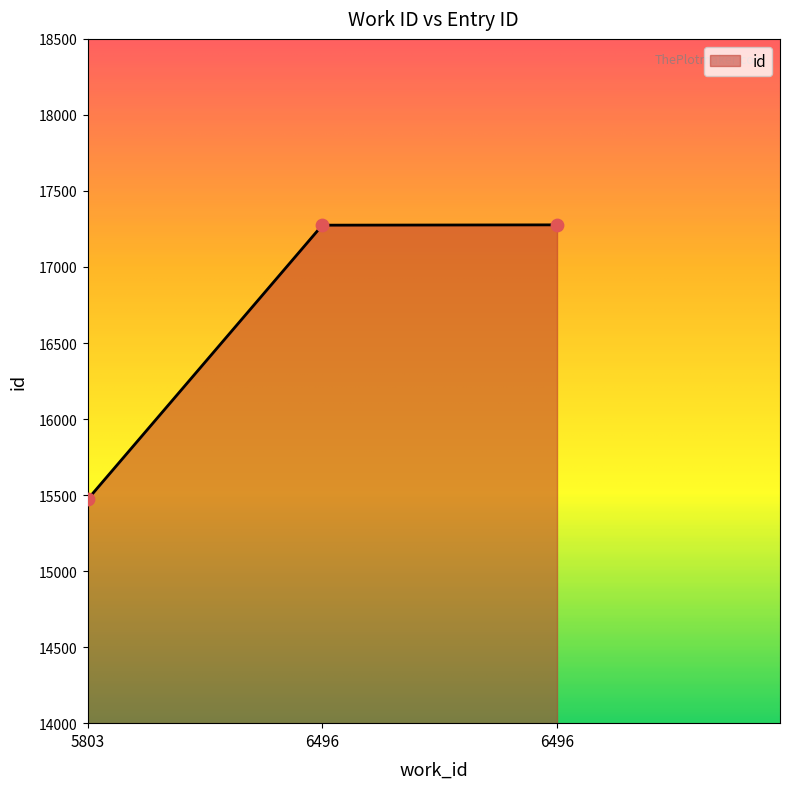

What is the change in value from 5803 to 6496?

+1806